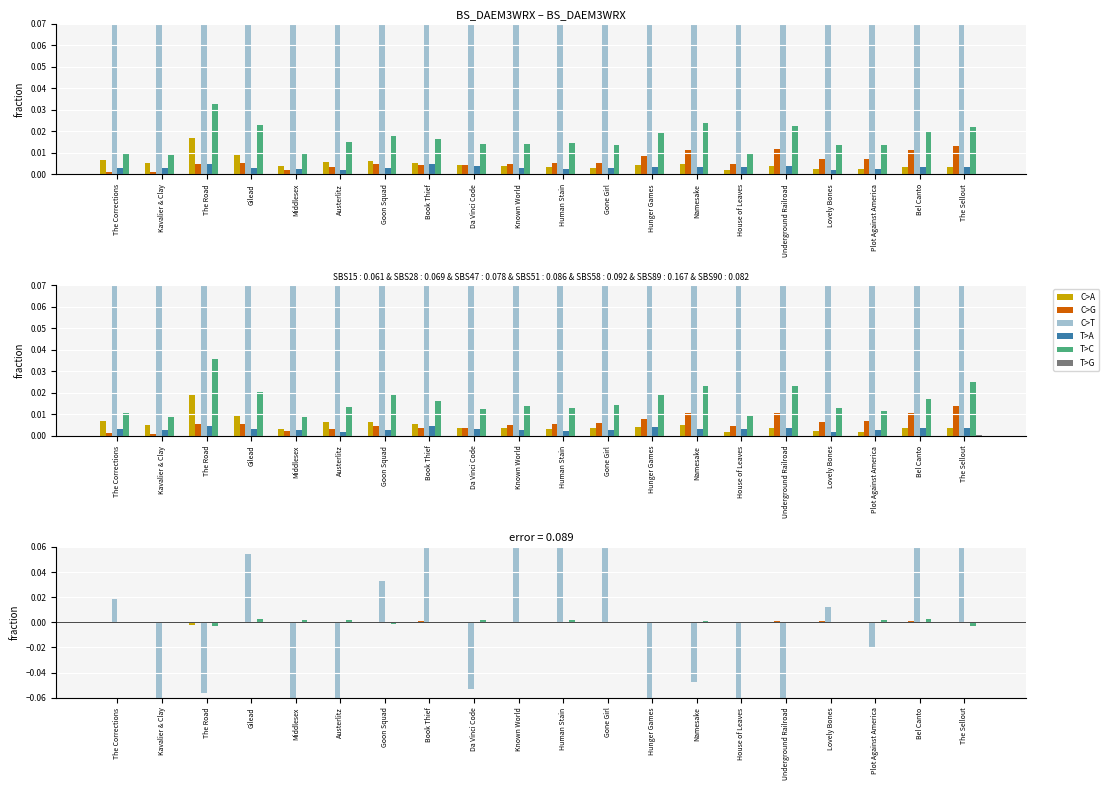

What are all the series names shown in the legend?

C>A, C>G, C>T, T>A, T>C, T>G